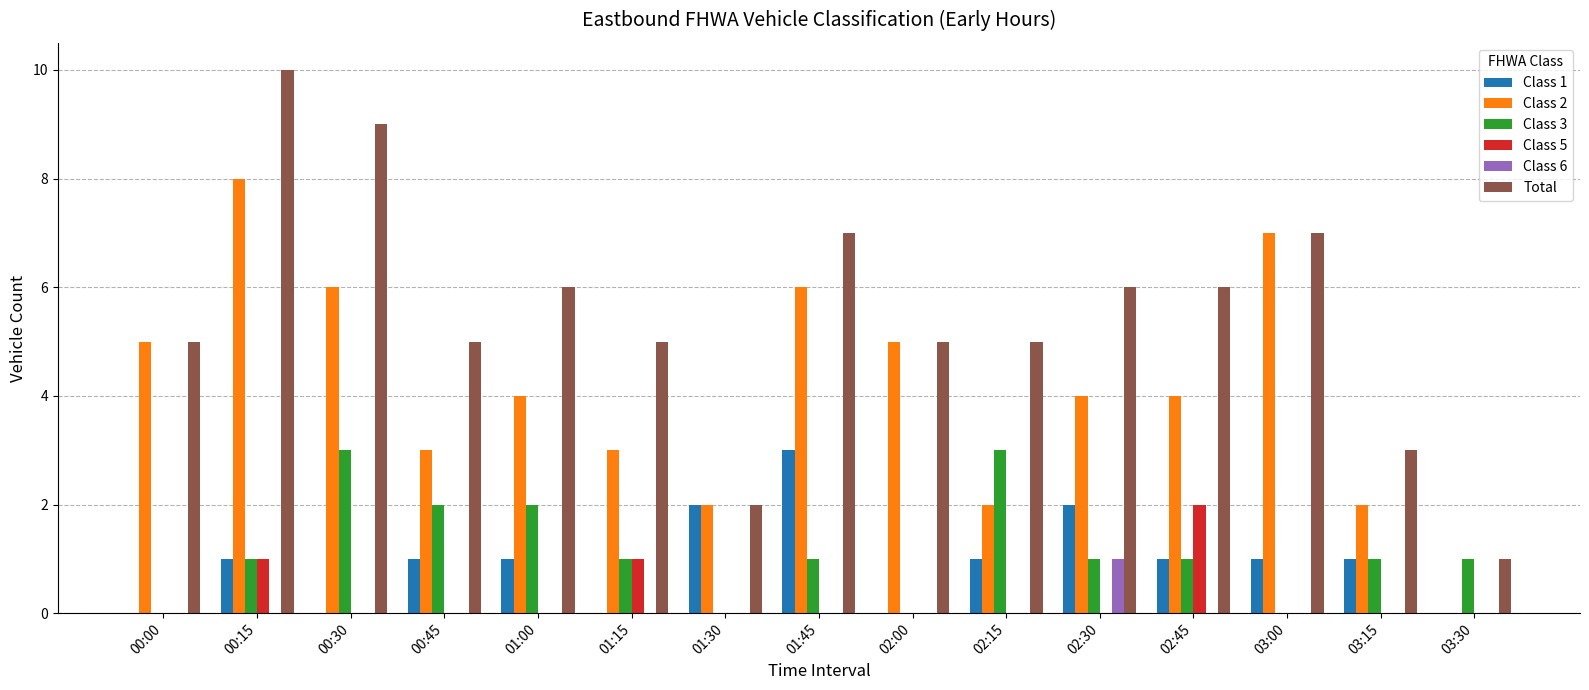

At which category is the sum across all series the highest?

00:15